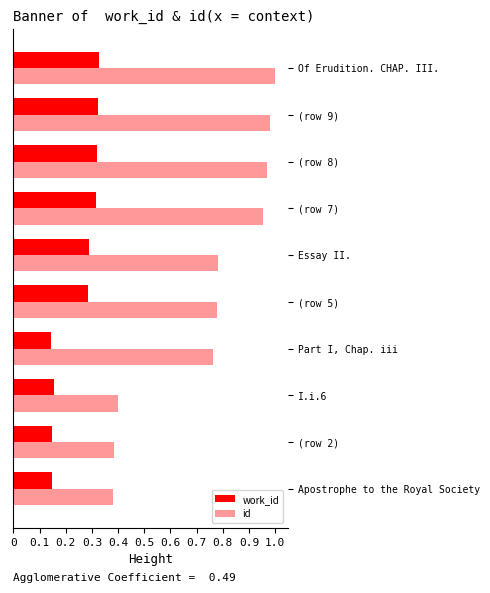

How many data points does each series have?

10